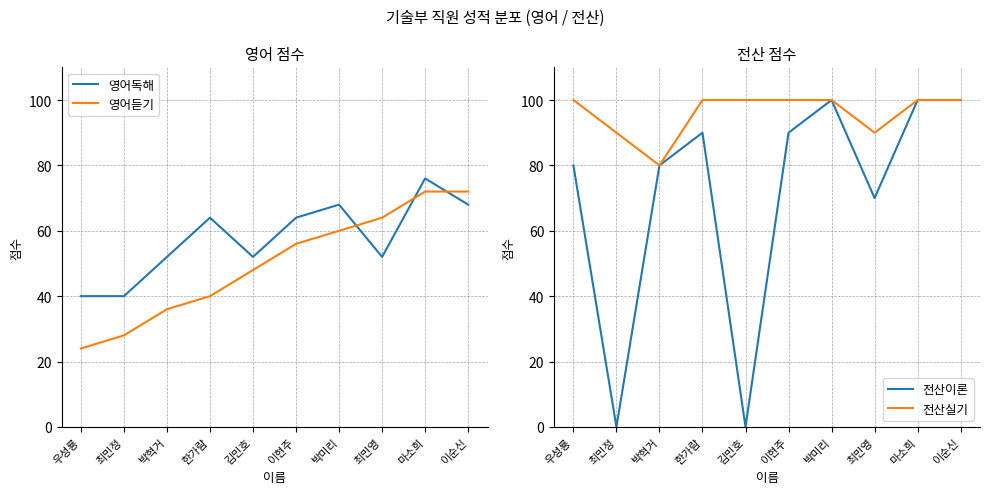

What is the maximum value shown in the chart?

100